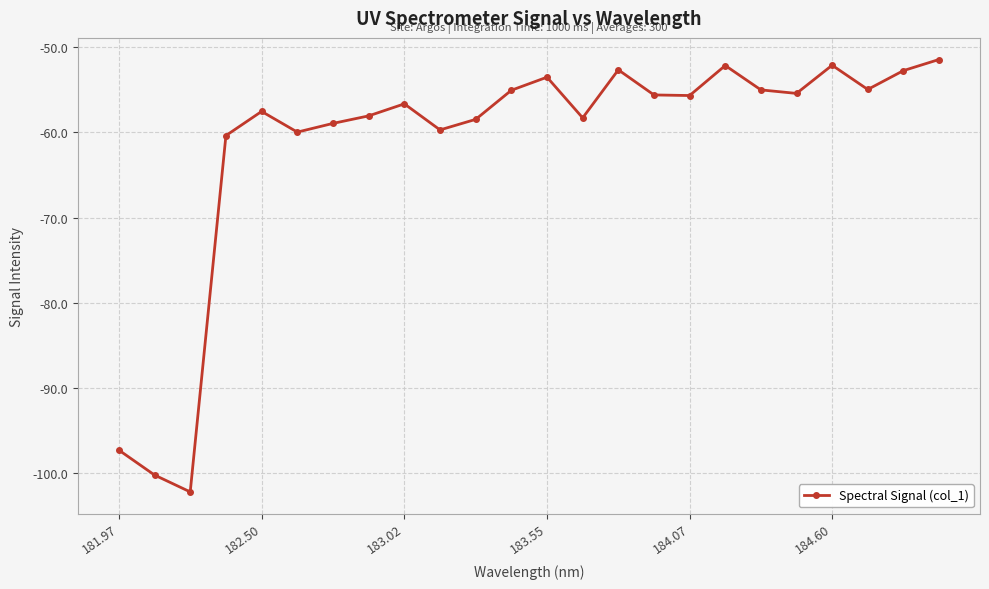

Does the chart have visible grid lines?

Yes